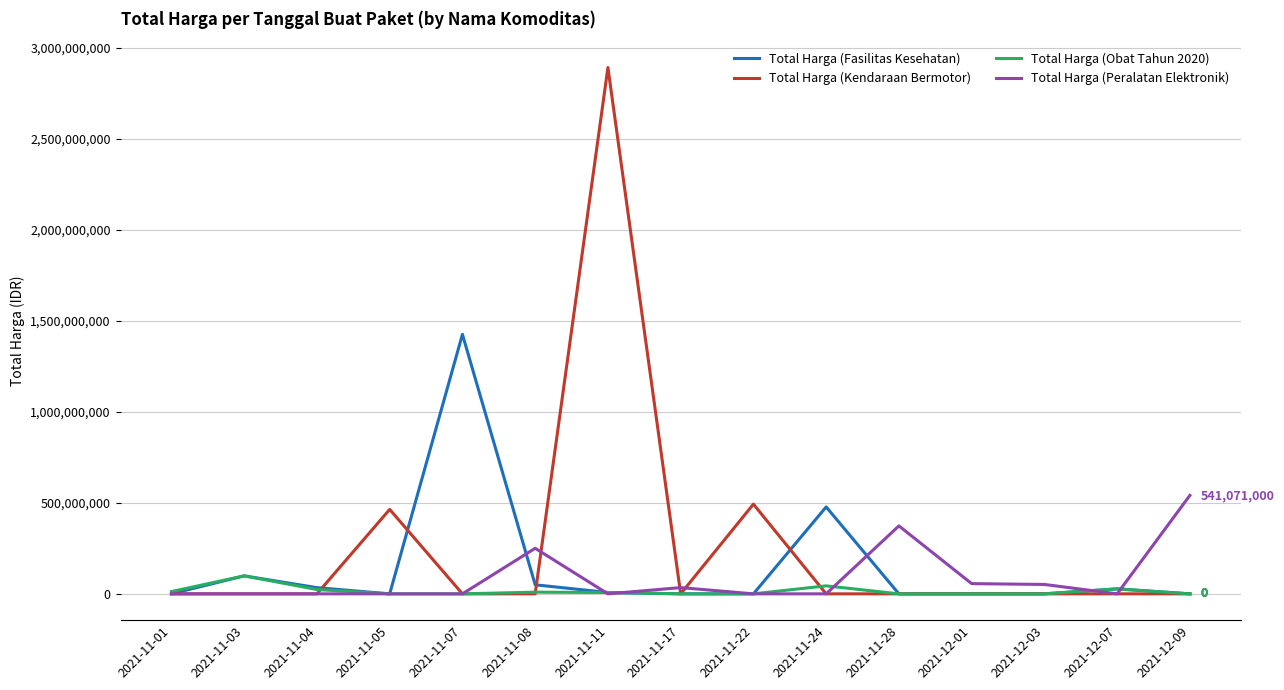

Rank the series by their maximum value, from lowest to highest.

Total Harga (Obat Tahun 2020), Total Harga (Peralatan Elektronik), Total Harga (Fasilitas Kesehatan), Total Harga (Kendaraan Bermotor)